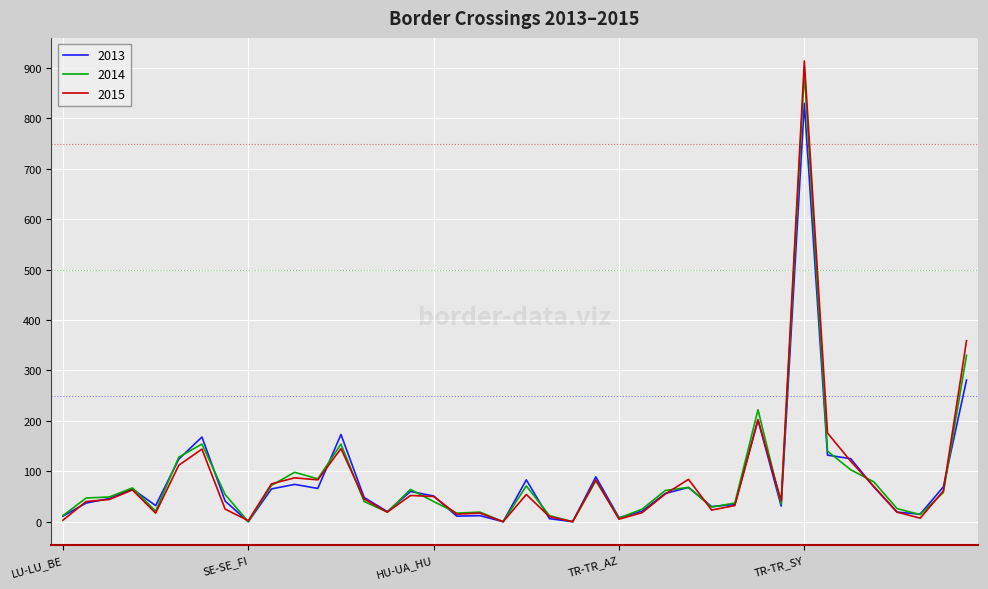

Which series has the largest range (max minus min)?

2015